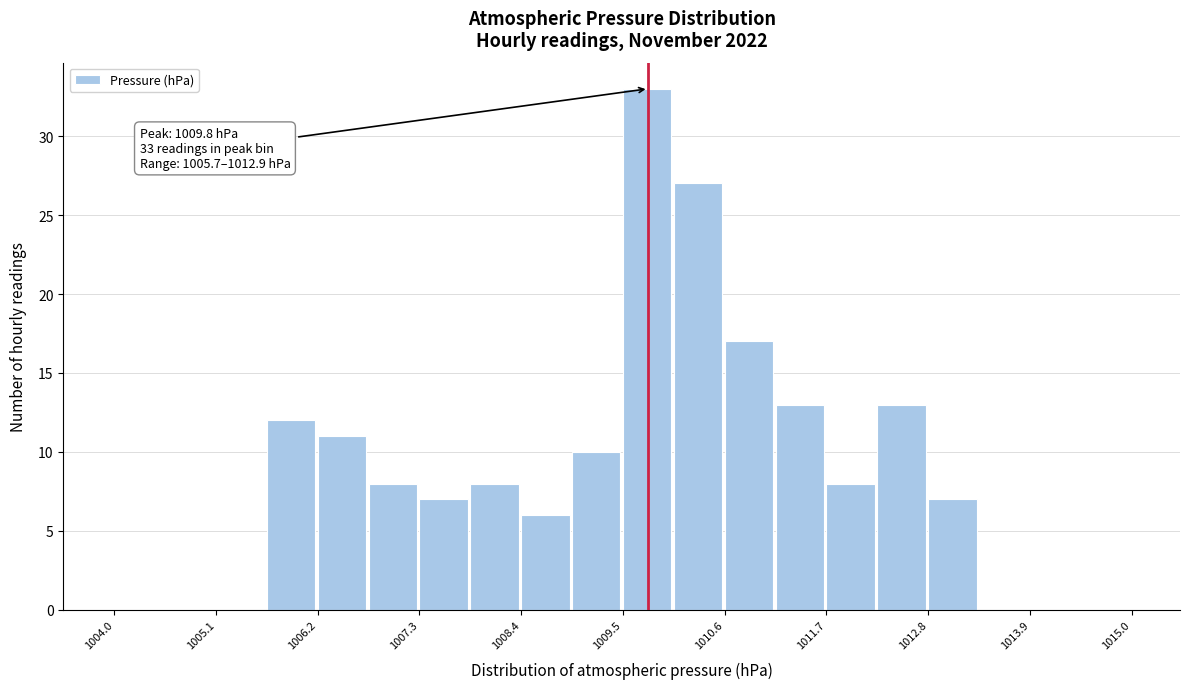

Around what value on the x-axis is the tallest bar? Give the approximate position of its centre, as read against the axis.

1009.8